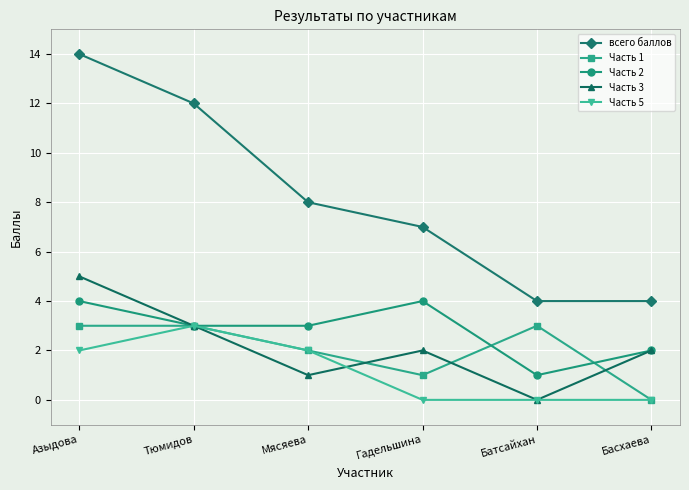

True or false: Часть 3 and всего баллов intersect in this chart.

False